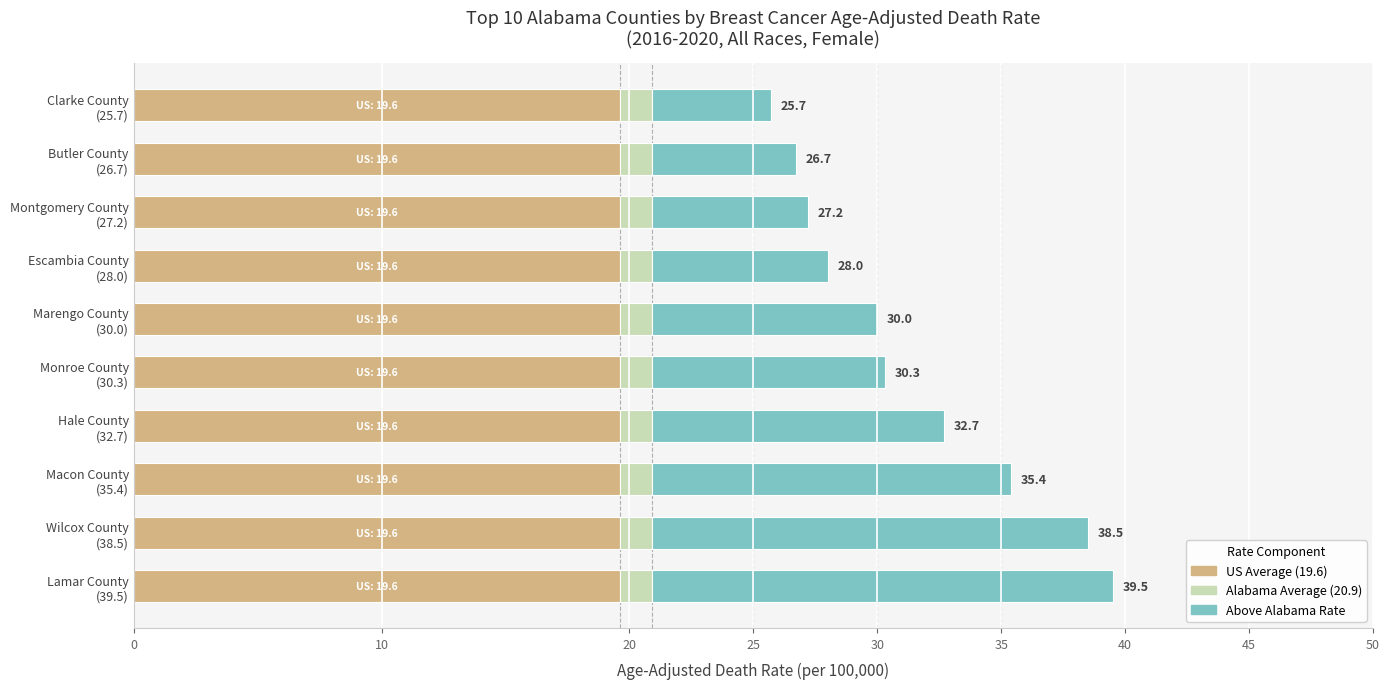

What is the maximum value for US Average (19.6)?

19.6